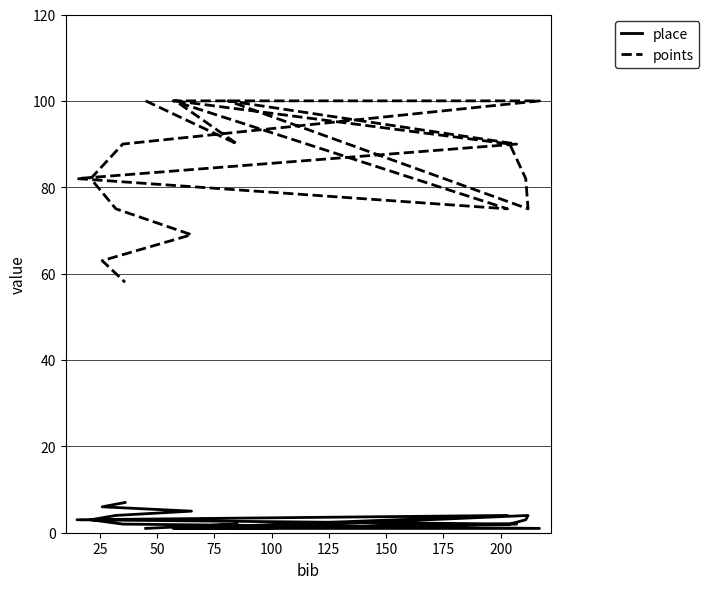

True or false: points has a value of 100 at 150.

True